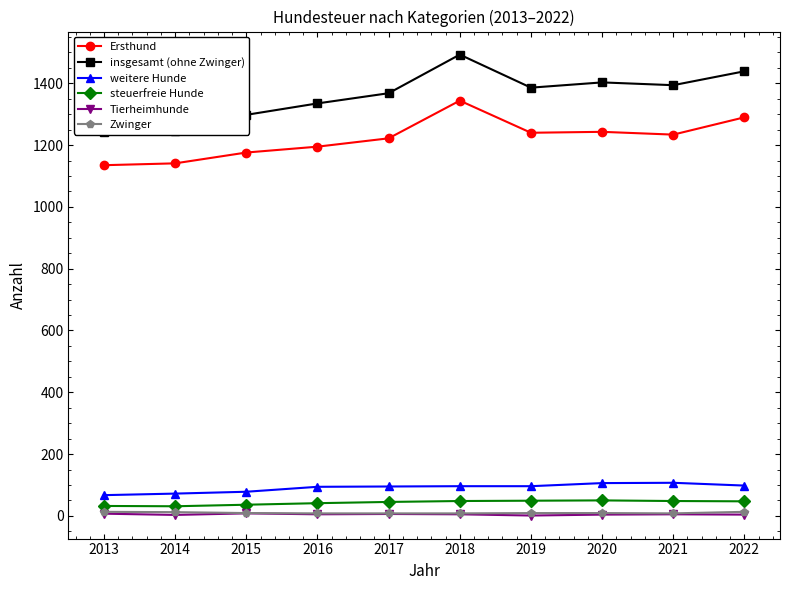

How many interior local peaks does the steuerfreie Hunde series have?

1